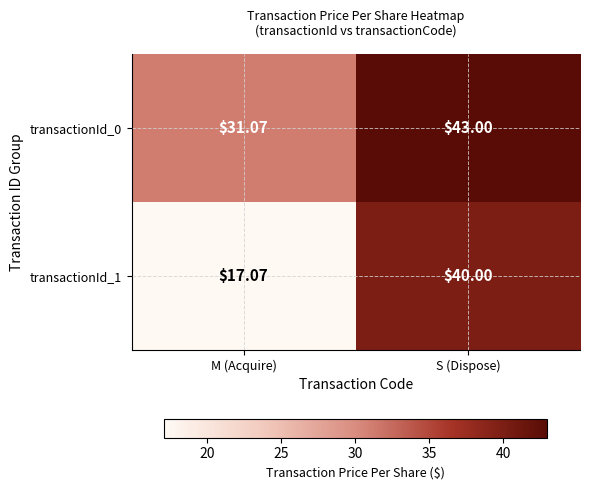

Rank the series at M (Acquire) from highest to lowest value.

transactionId_0, transactionId_1